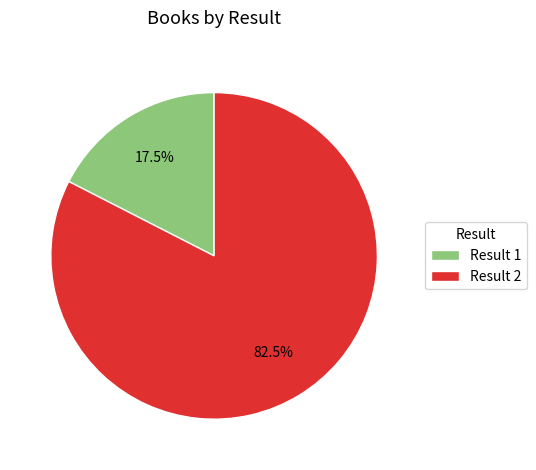

Count the number of slices in the pie.

2